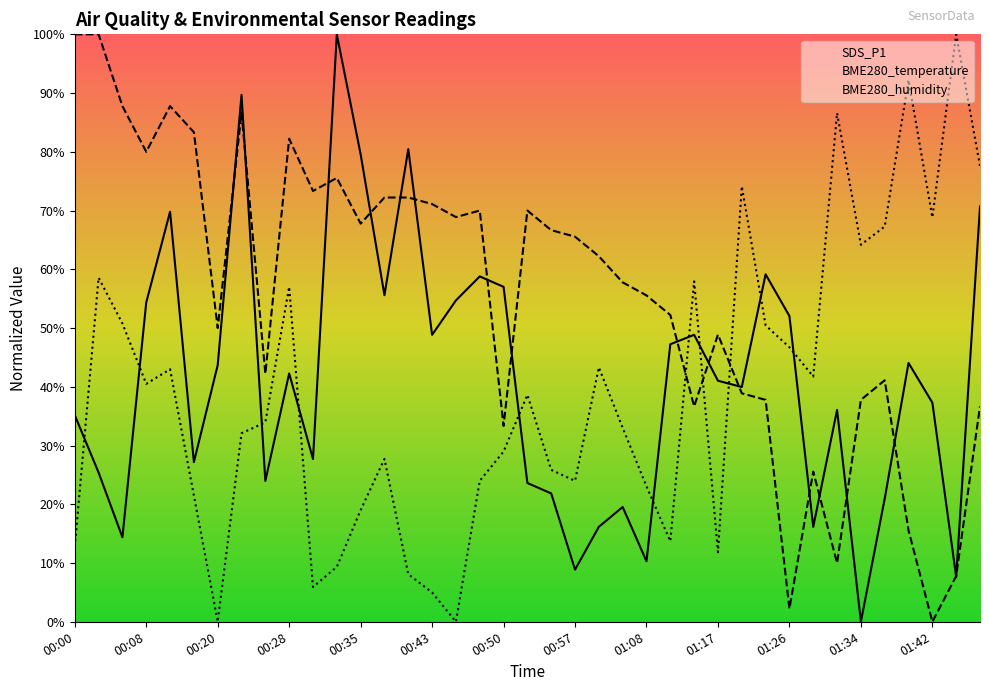

How many lines are shown in the chart?

3